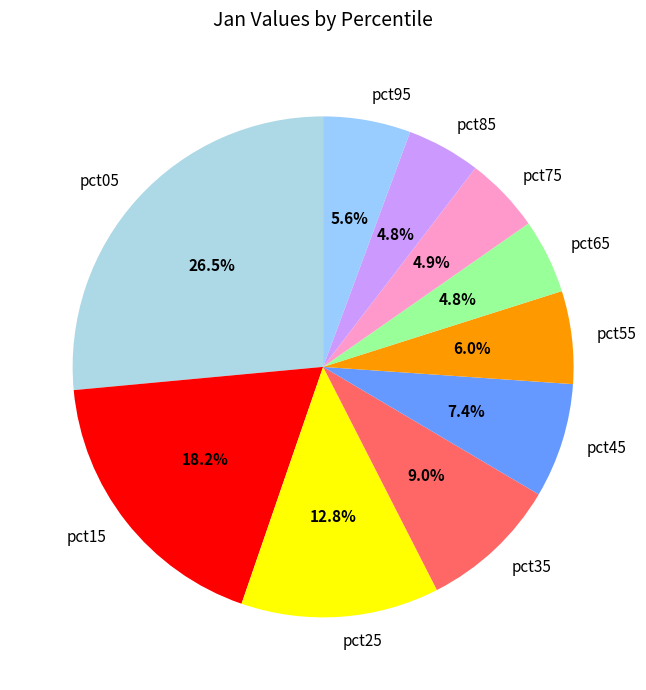

Combined, what portion of the pie is pct35 and pct45?

16.4%